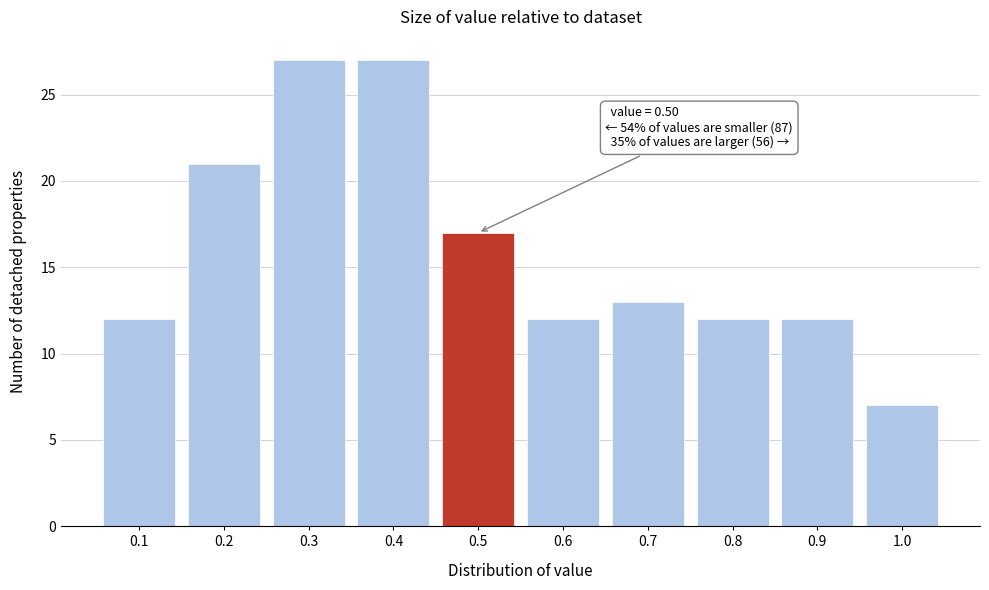

Reading right to left, transcribe all the data shown in this chart.

1.0=7	0.9=12	0.8=12	0.7=13	0.6=12	0.5=17	0.4=27	0.3=27	0.2=21	0.1=12